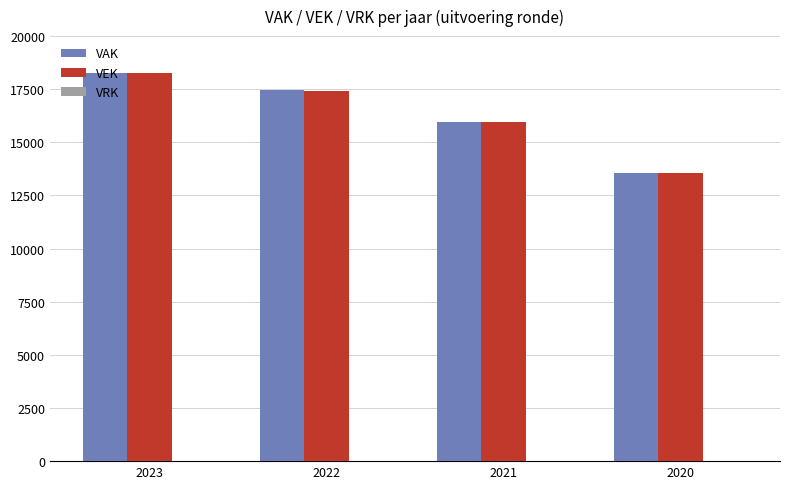

What is the minimum value shown in the chart?

13539